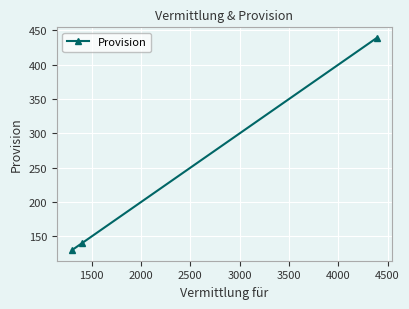

Reading left to right, list all the values displayed in this chart.

130	140	439